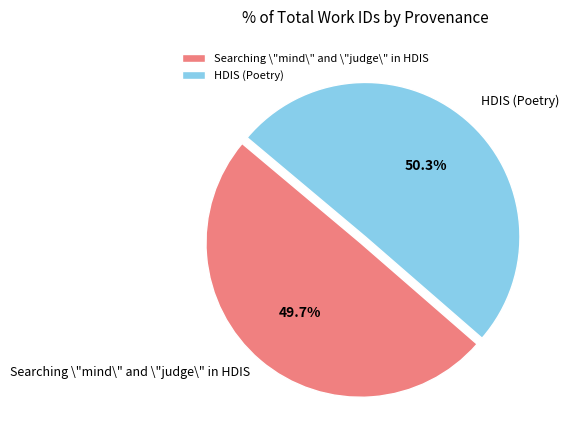

Which category accounts for the majority?

HDIS (Poetry)